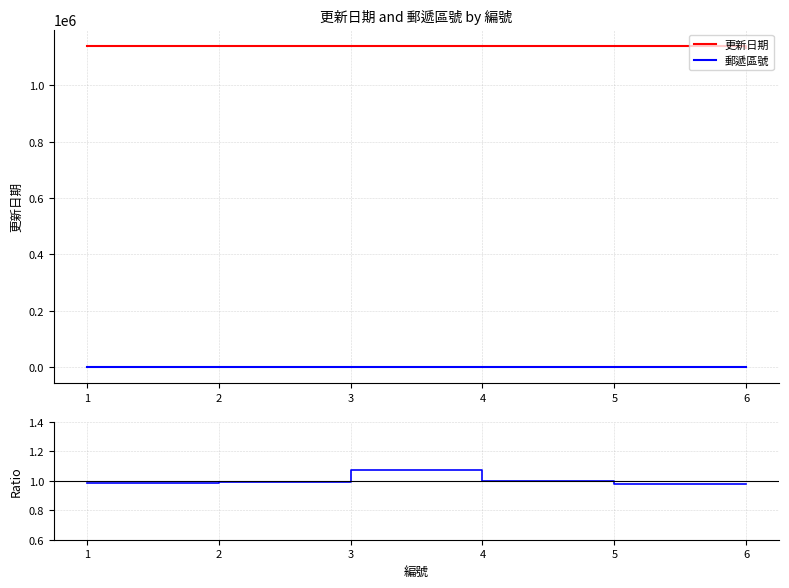

True or false: Ratio and 郵遞區號 cross at least once.

False